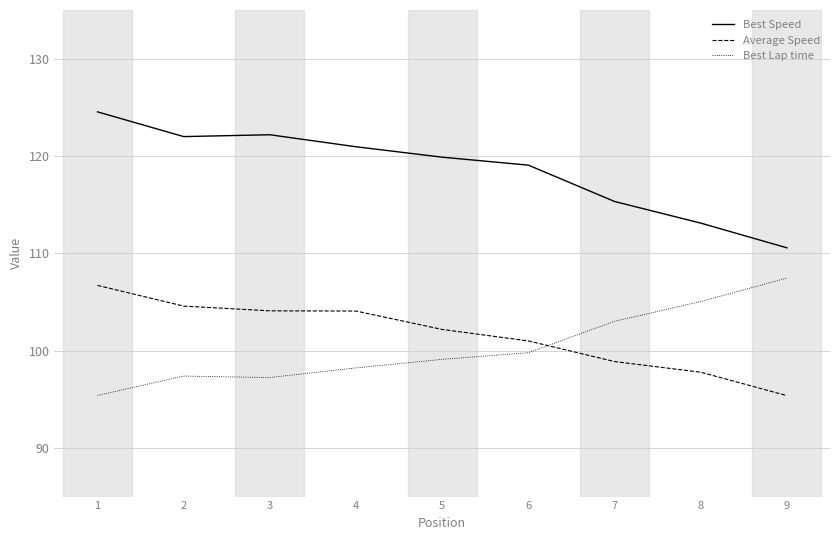

True or false: Average Speed and Best Speed intersect in this chart.

False